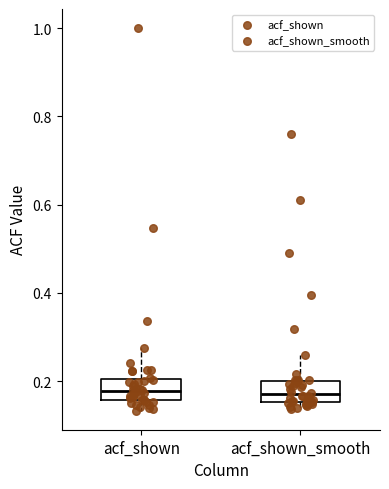

Where is the upper edge of the box for acf_shown_smooth on the y-axis? The values are not printed on the chart, so give them approximately, as read against the axis.

0.20